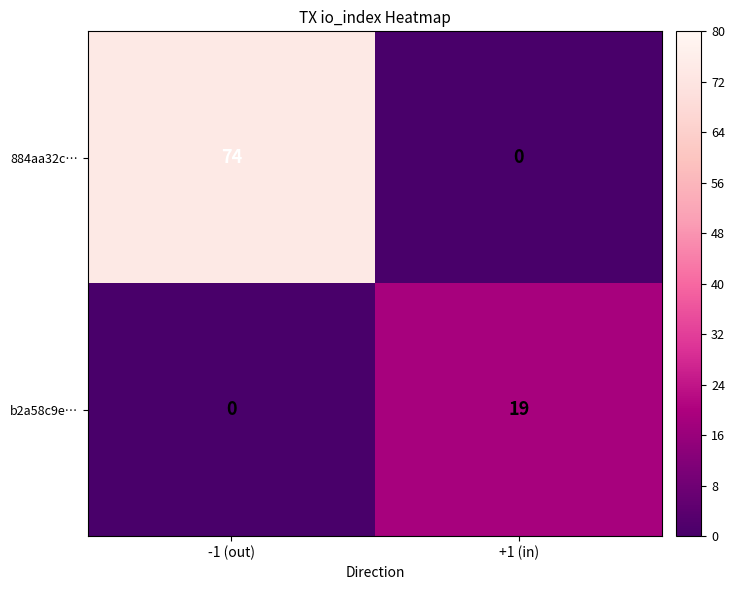

At which label does 884aa32c… reach its minimum?

+1 (in)